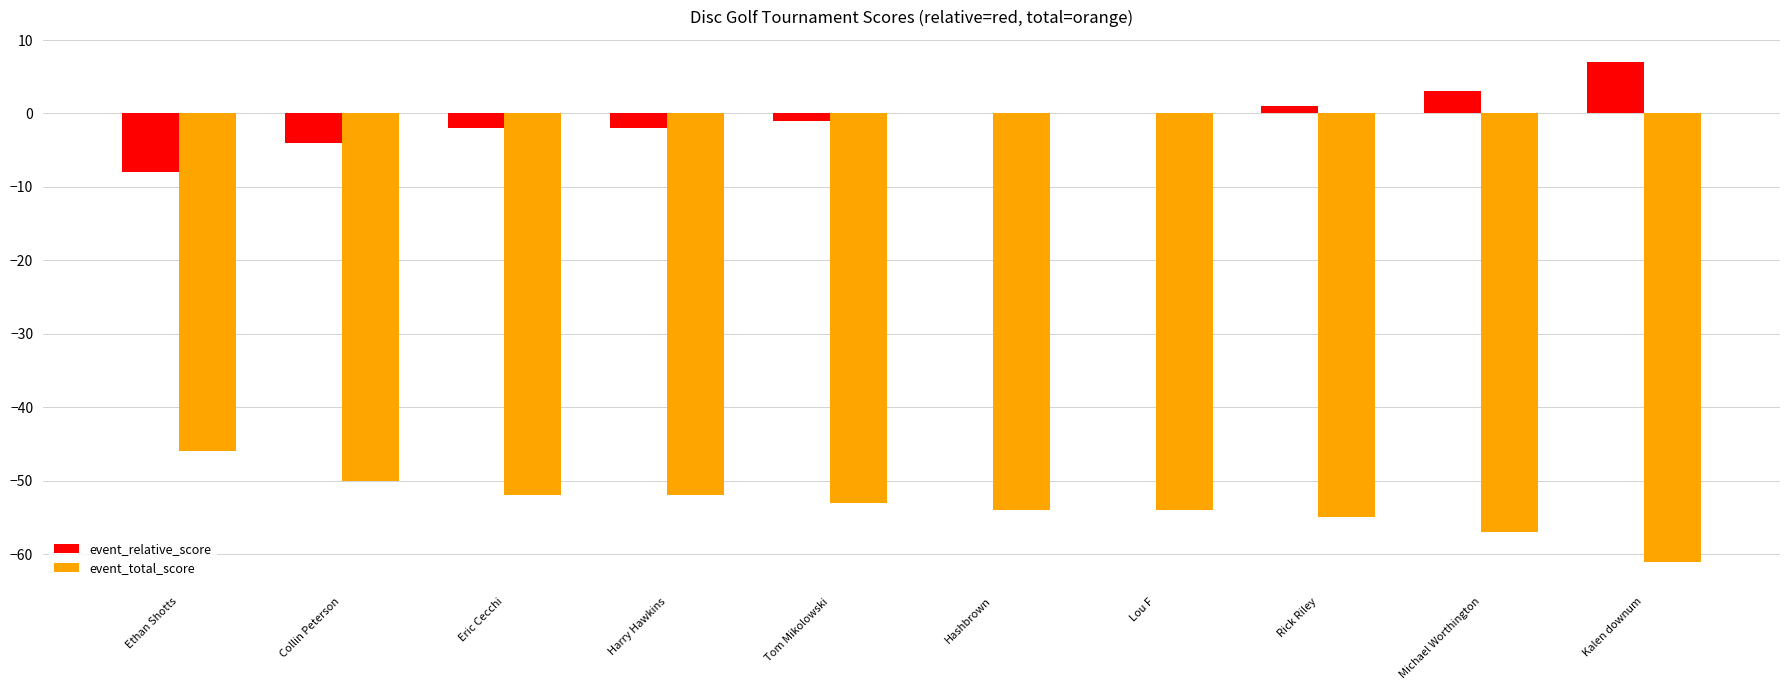

What value does the event_total_score series have at Eric Cecchi, to the nearest 10?

-50